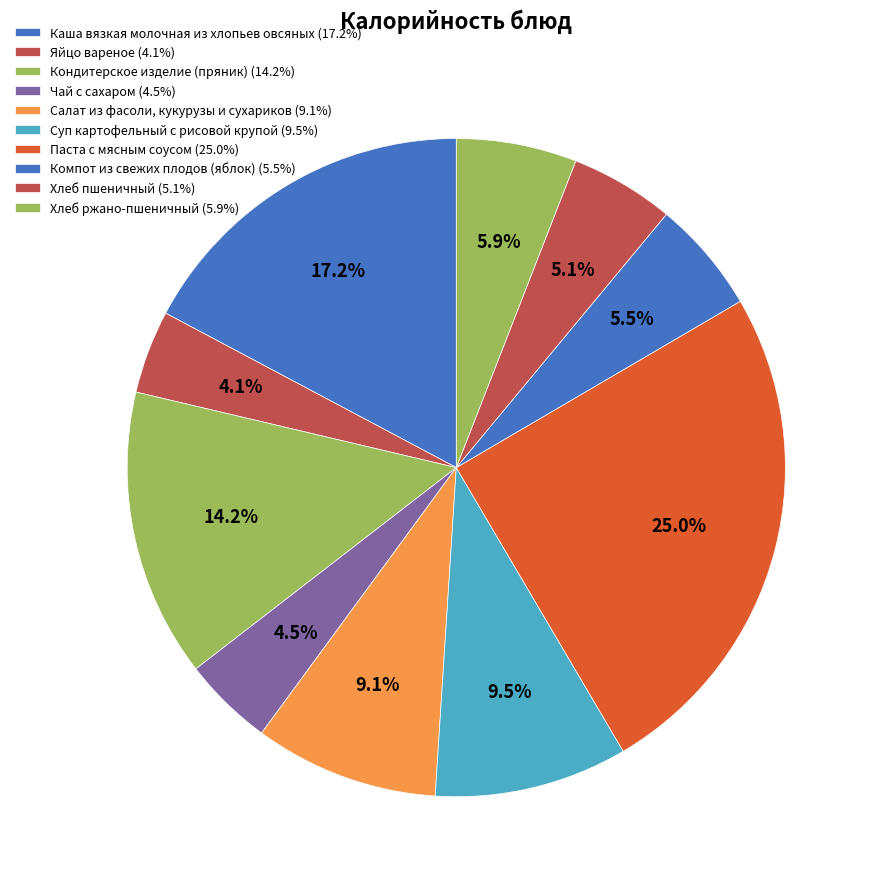

How many segments does this pie chart have?

10